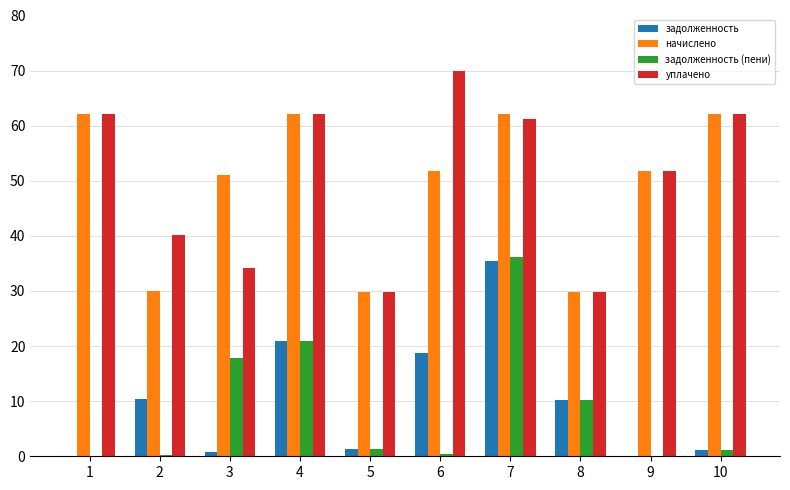

Is the value of уплачено at 3 greater than the value of задолженность at 6?

Yes